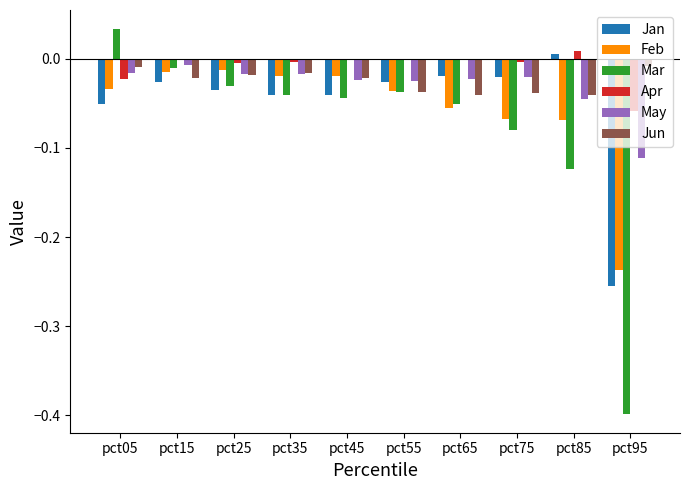

Between pct05 and pct15, which series saw the biggest shift?

Mar